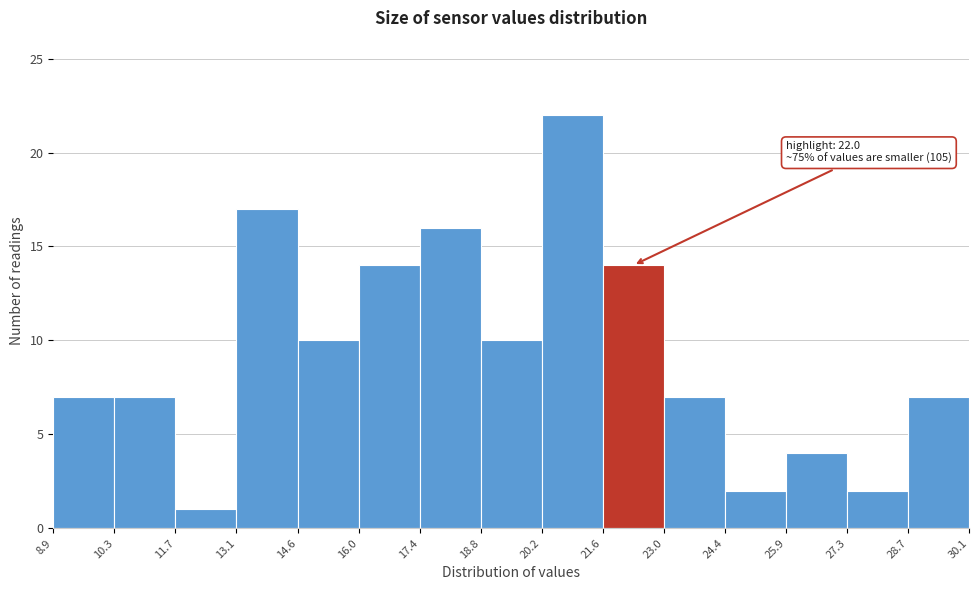

Which range on the x-axis has the tallest bar?

20.2 to 21.6